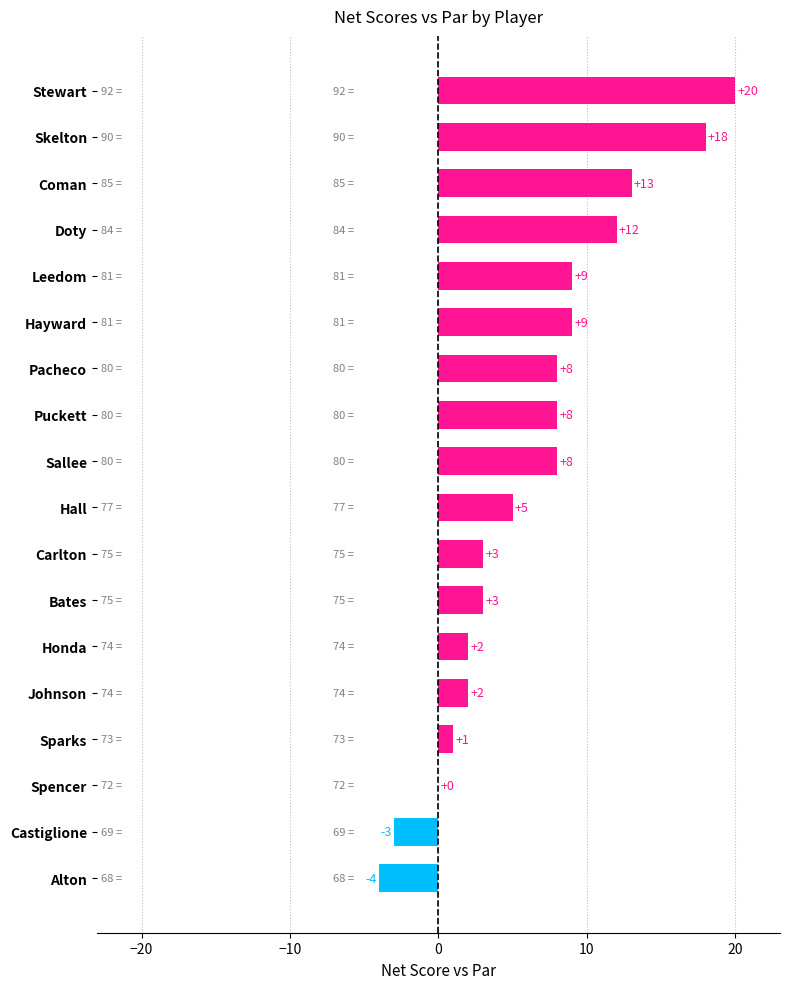

What is the maximum value shown in the chart?

20